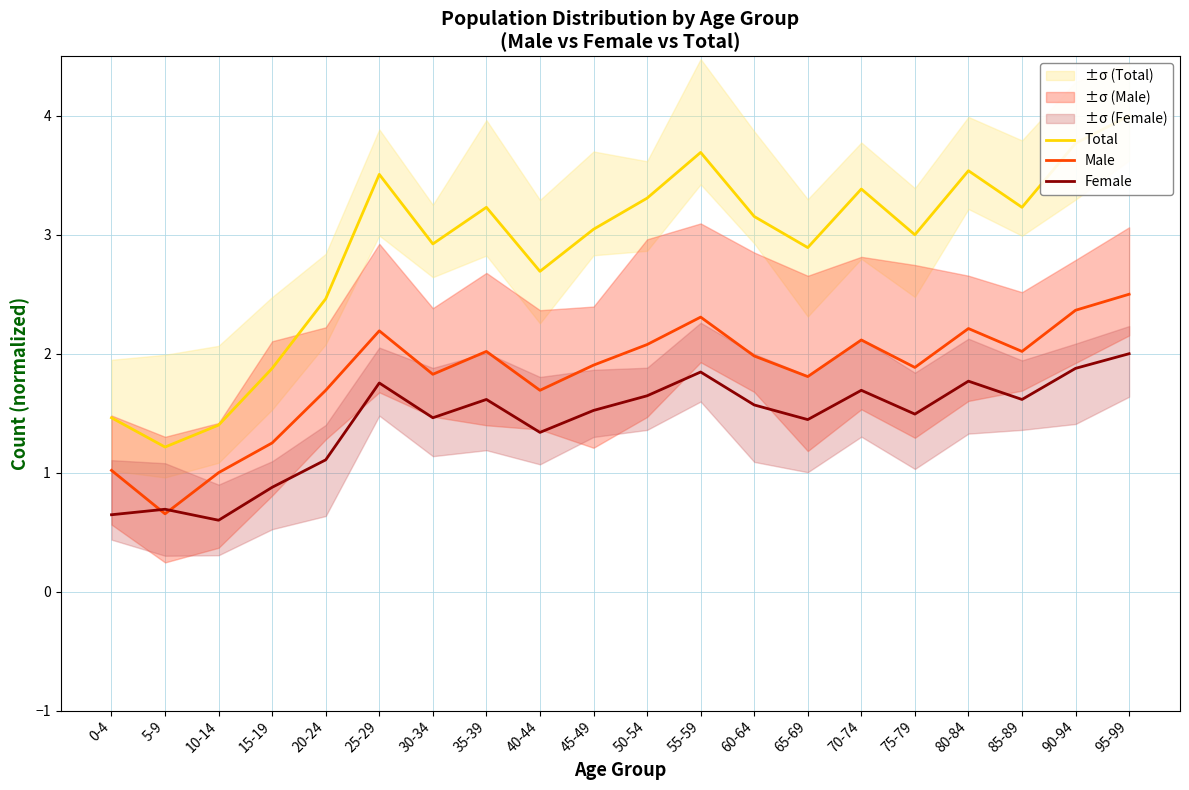

List the series in order of their peak value, highest first.

Total, Male, Female